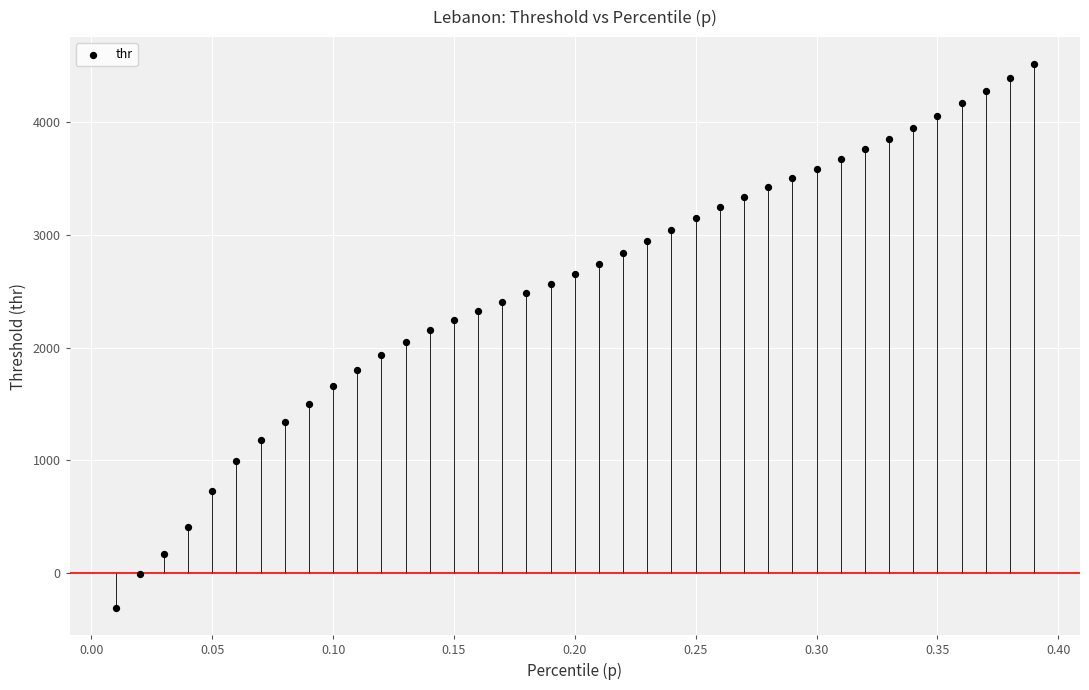

What is the range of X values (max minus min)?

0.4